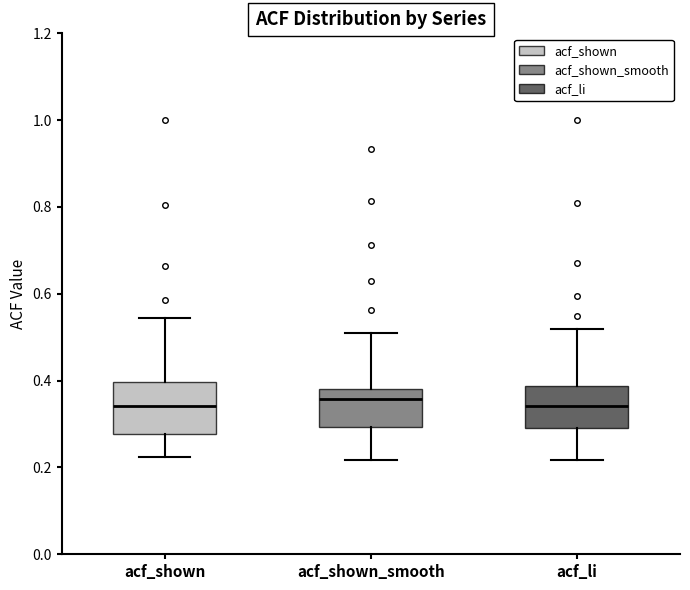

Reading left to right, read every box against the y-axis: the position of its median line, the range the box covers, and the ends of its whiskers. The values are not printed on the chart, so give them approximately, as read against the axis.

acf_shown: median 0.34, box 0.28 to 0.40, whiskers 0.22 to 0.54
acf_shown_smooth: median 0.36, box 0.30 to 0.38, whiskers 0.22 to 0.50
acf_li: median 0.34, box 0.30 to 0.38, whiskers 0.22 to 0.52